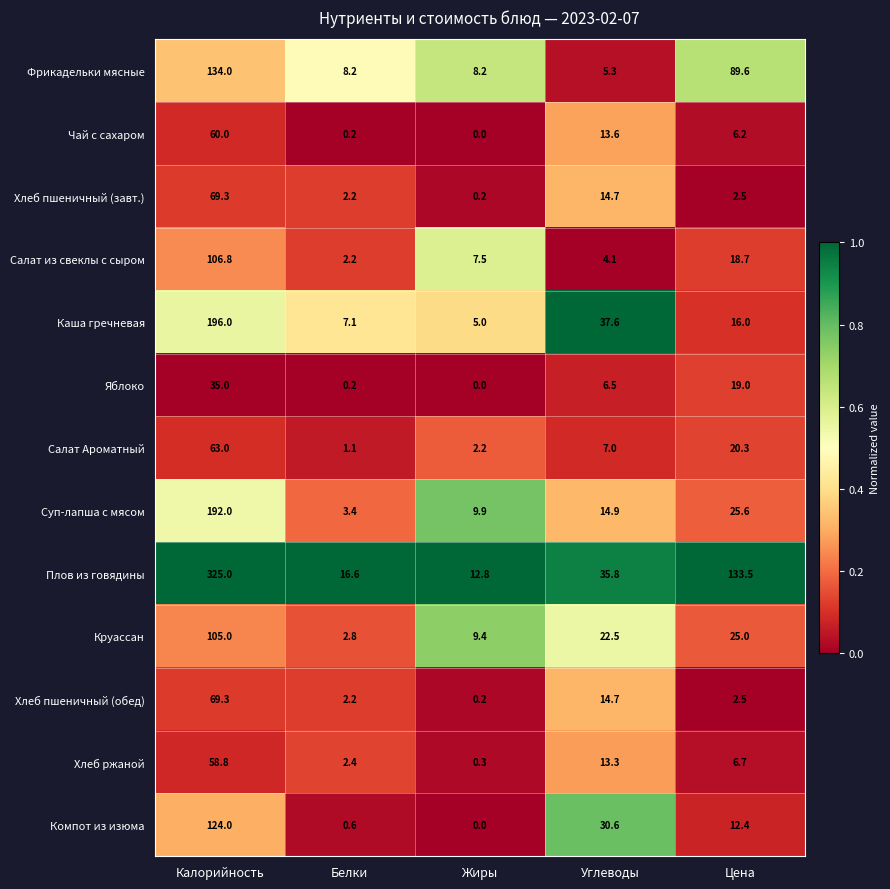

What is the total value across all series at Белки?

49.2